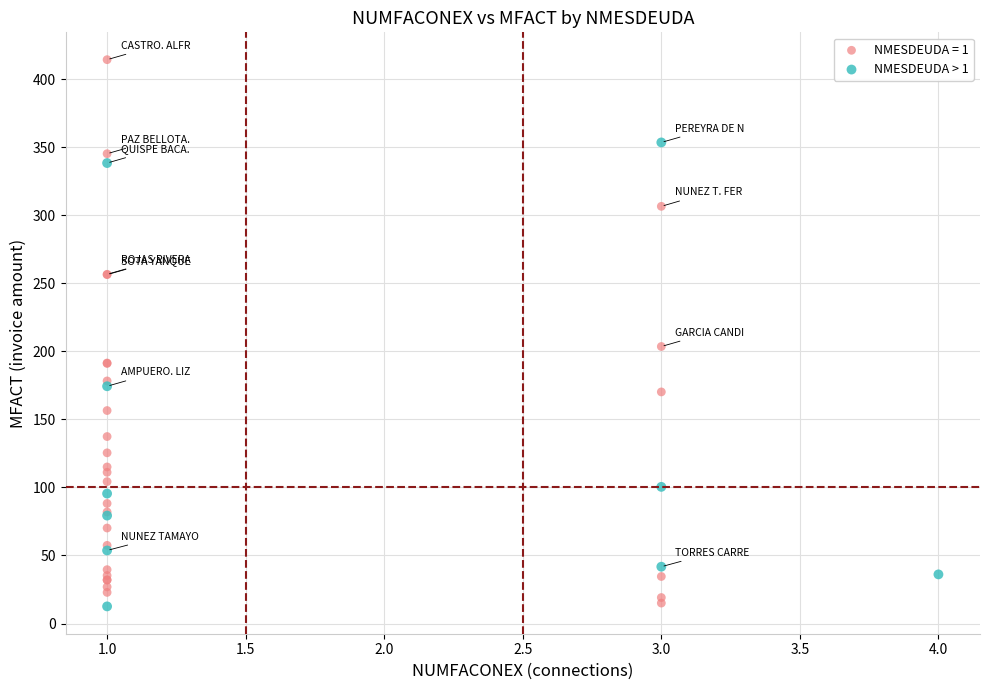

Which series reaches the maximum Y coordinate?

NMESDEUDA = 1